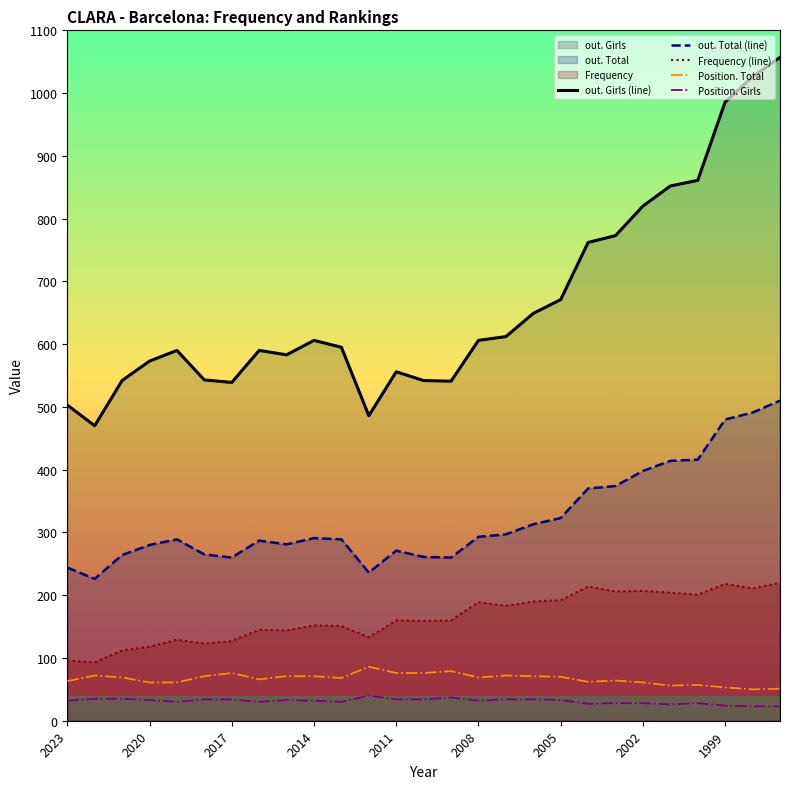

What is the difference between the maximum and minimum values in the Frequency (line) series?

127